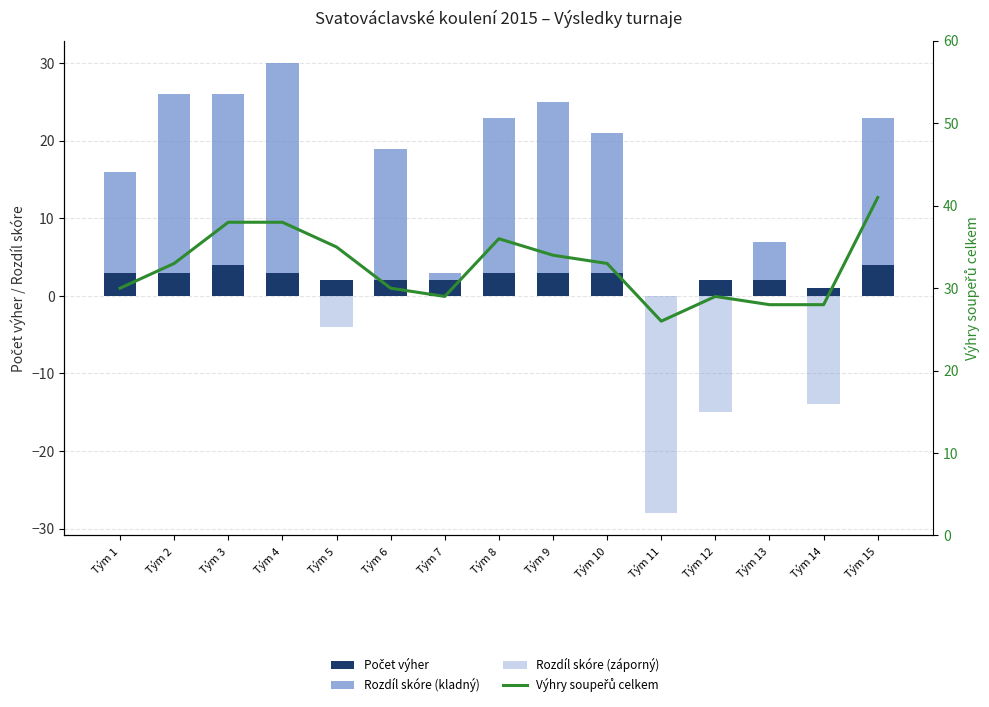

List the series in order of their overall mean, lowest first.

Rozdíl skóre (záporný), Počet výher, Rozdíl skóre (kladný), Výhry soupeřů celkem